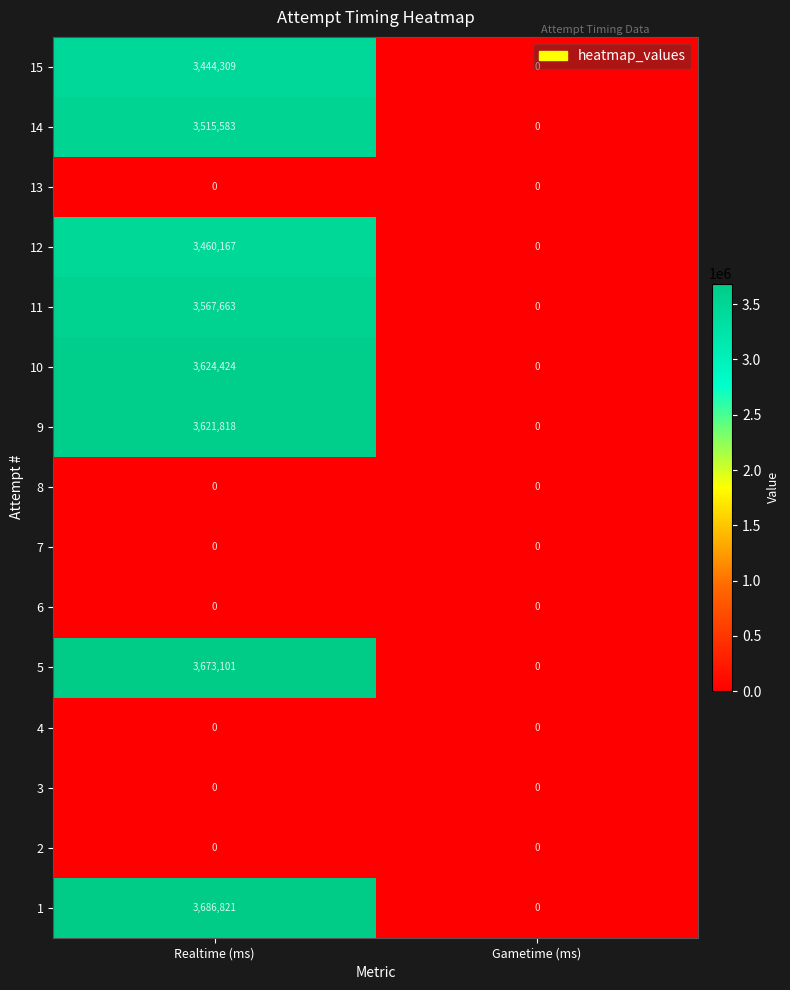

What is the difference between the maximum and minimum values in the 1 series?

3686821